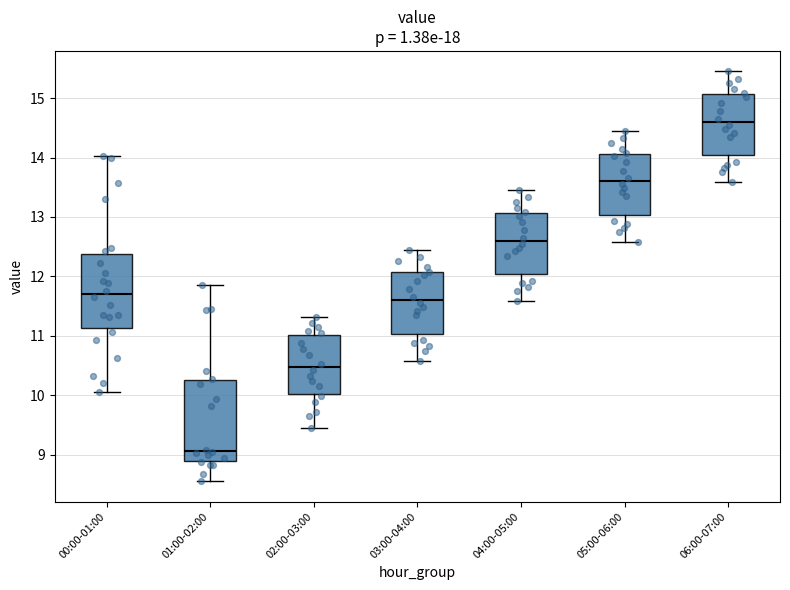

Which box's median line is the highest?

06:00-07:00